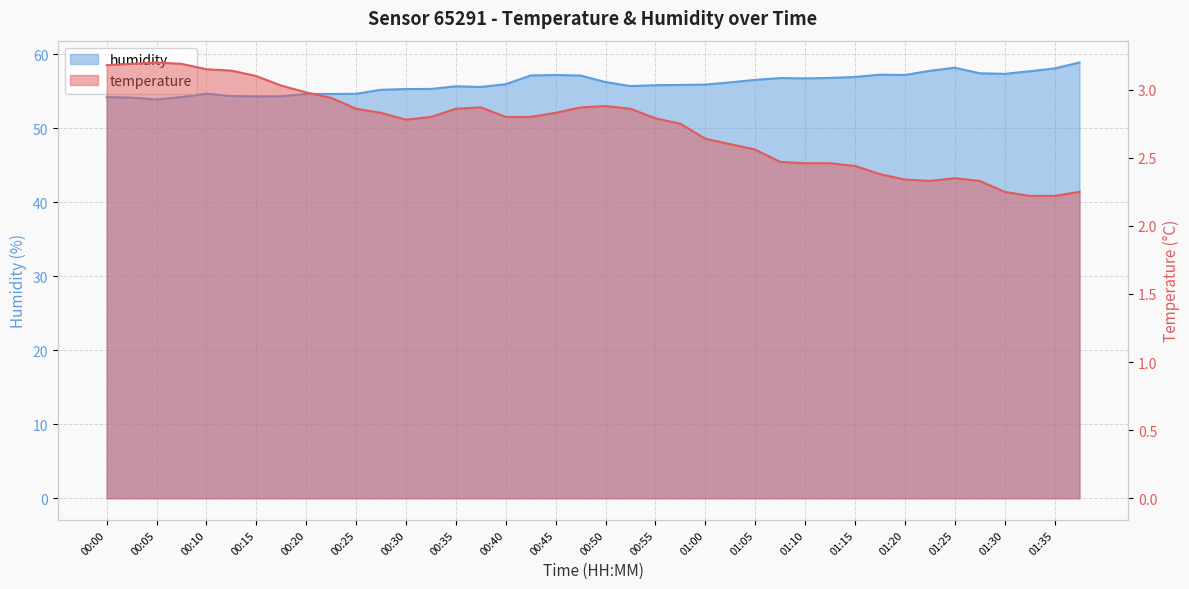

Is the value of humidity at 01:30 greater than the value of temperature at 00:15?

Yes